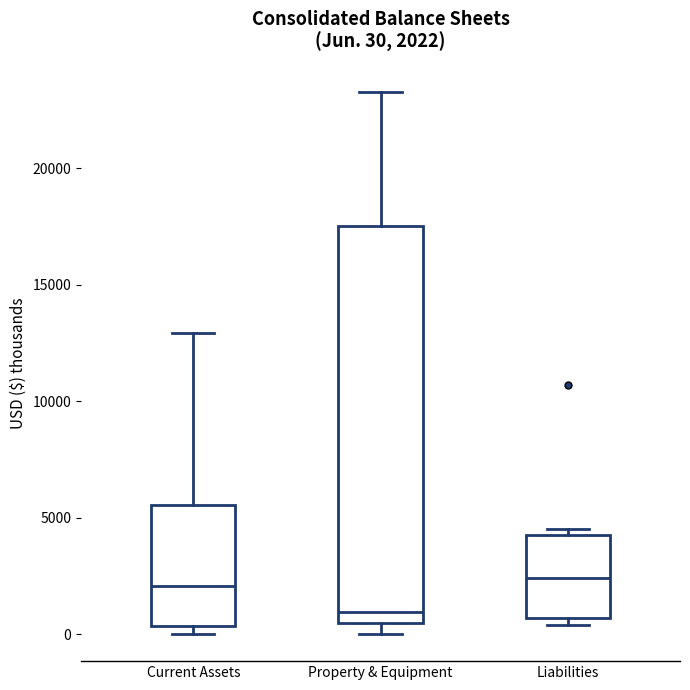

Comparing the boxes themselves (not the whiskers), which one is the tallest?

Property & Equipment